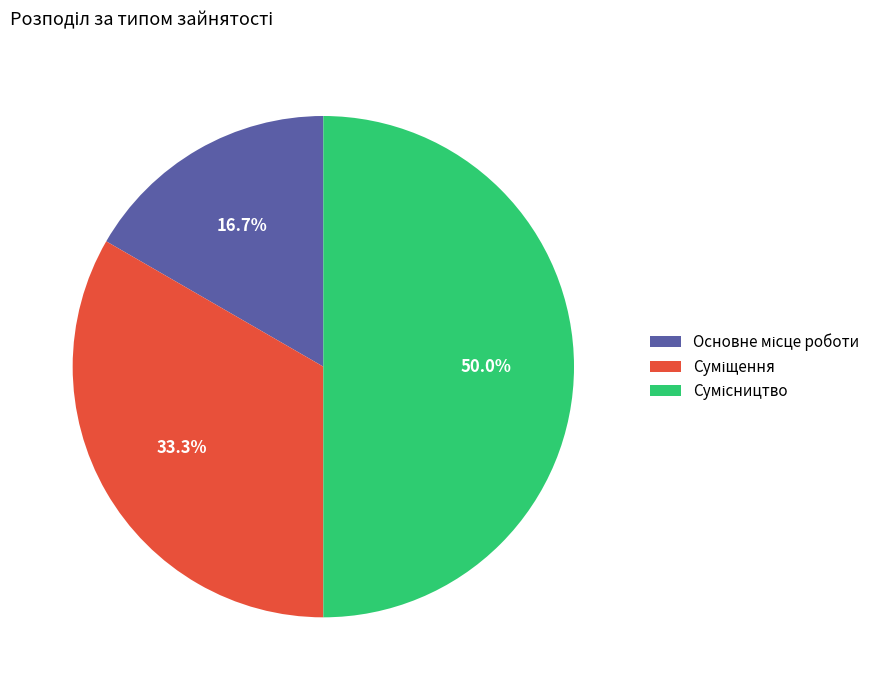

How many slices are in this pie chart?

3